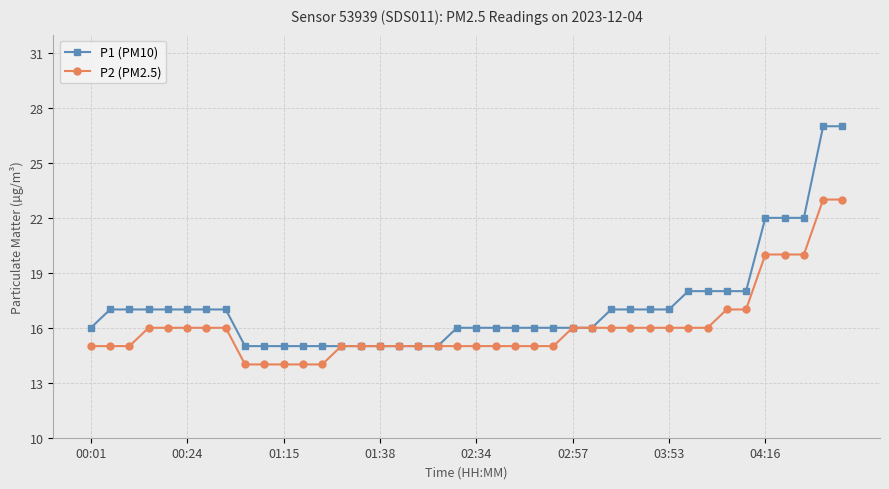

How many data points does each series have?

40